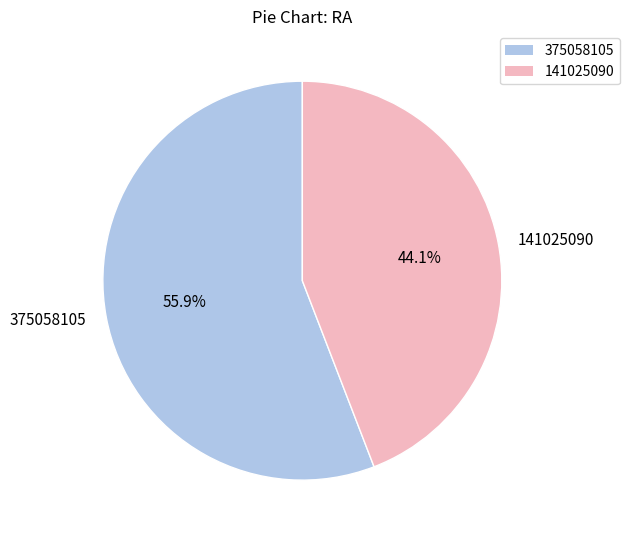

Which slice is the smallest?

141025090